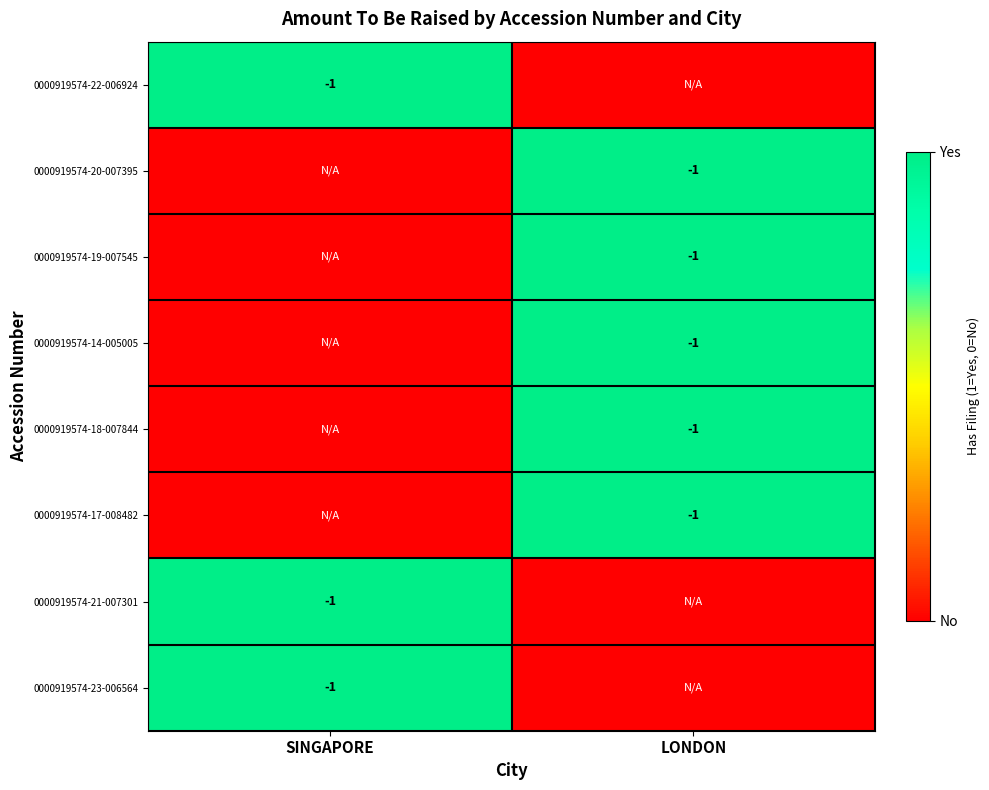

What is the total value across all series at LONDON?

5